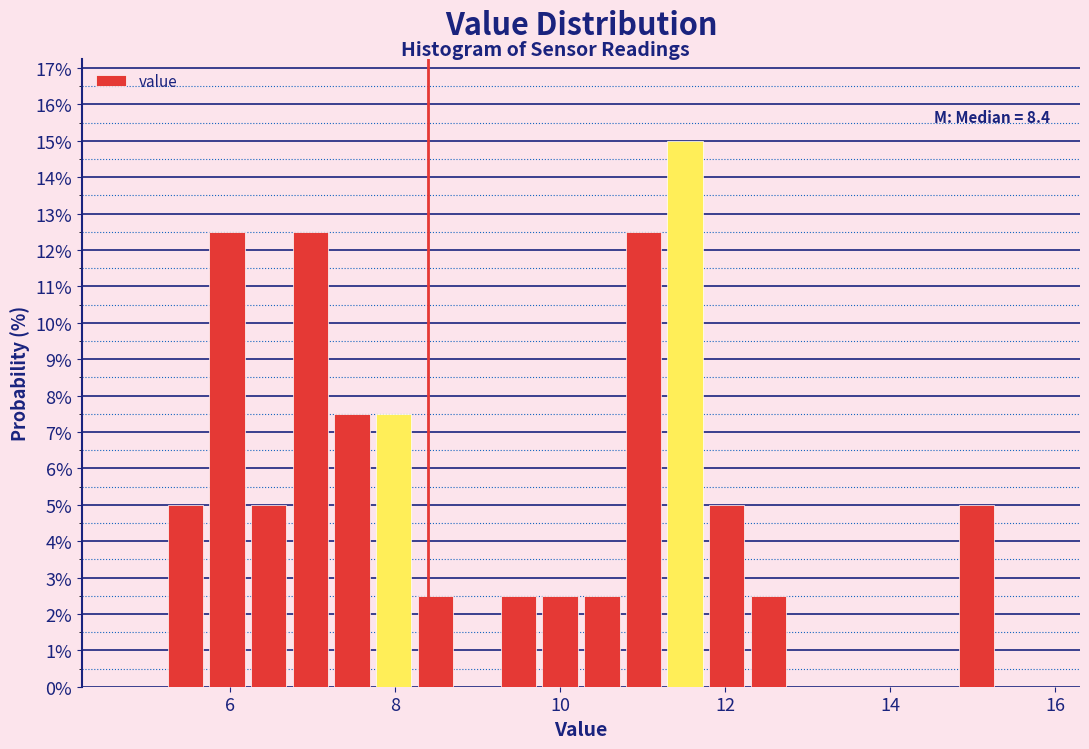

Around what value on the x-axis is the tallest bar? Give the approximate position of its centre, as read against the axis.

11.6